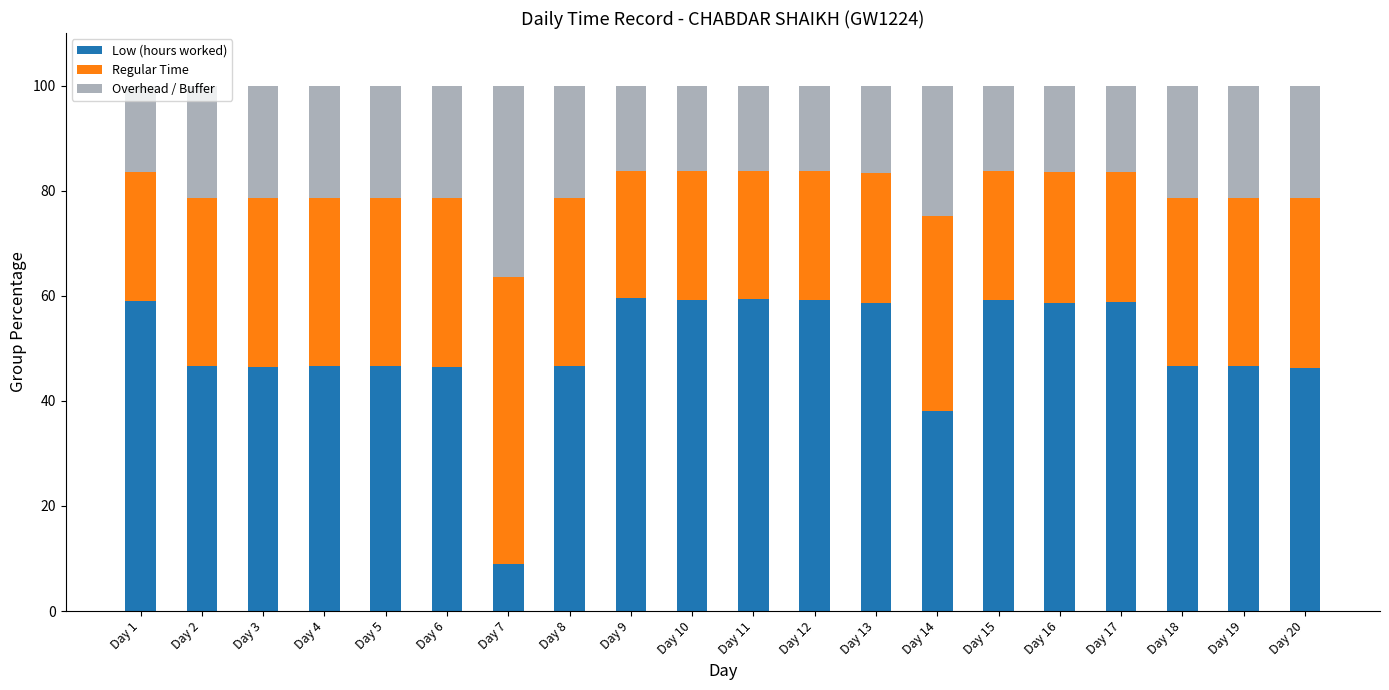

What is the minimum value for Low (hours worked)?

9.0